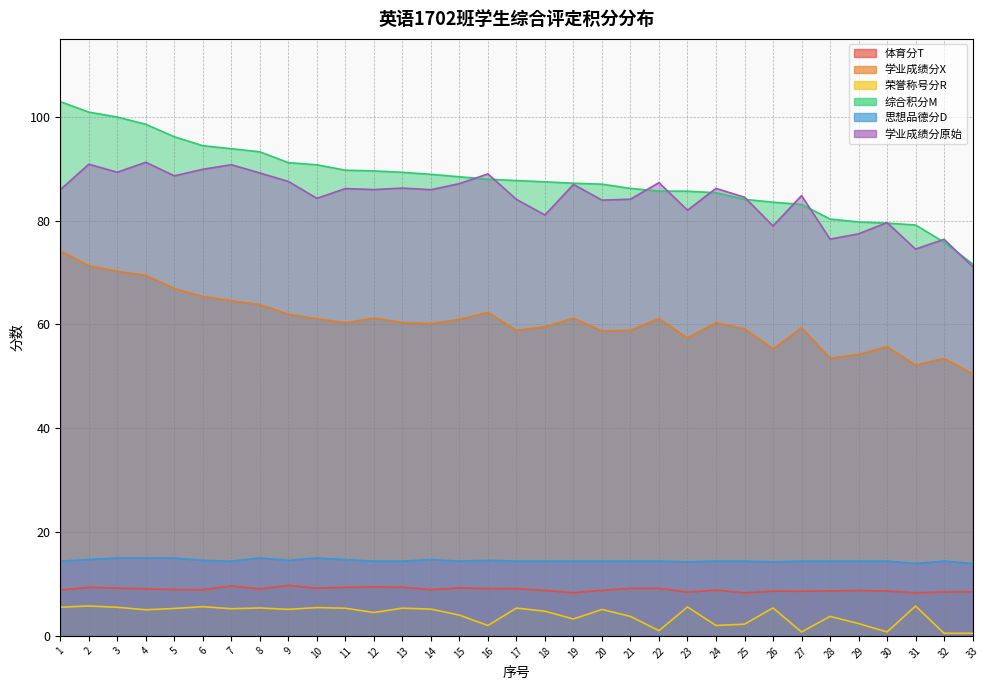

What is the difference between the second highest and minimum values in the 综合积分M series?

29.2